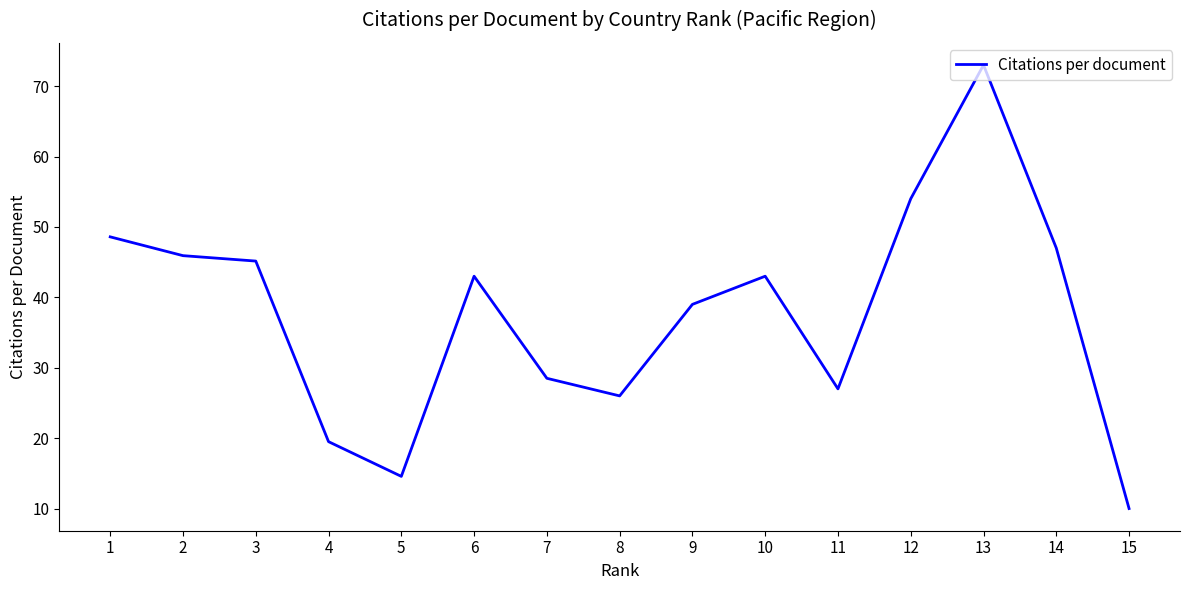

What is the ratio of the value at 8 to the value at 1?

0.5